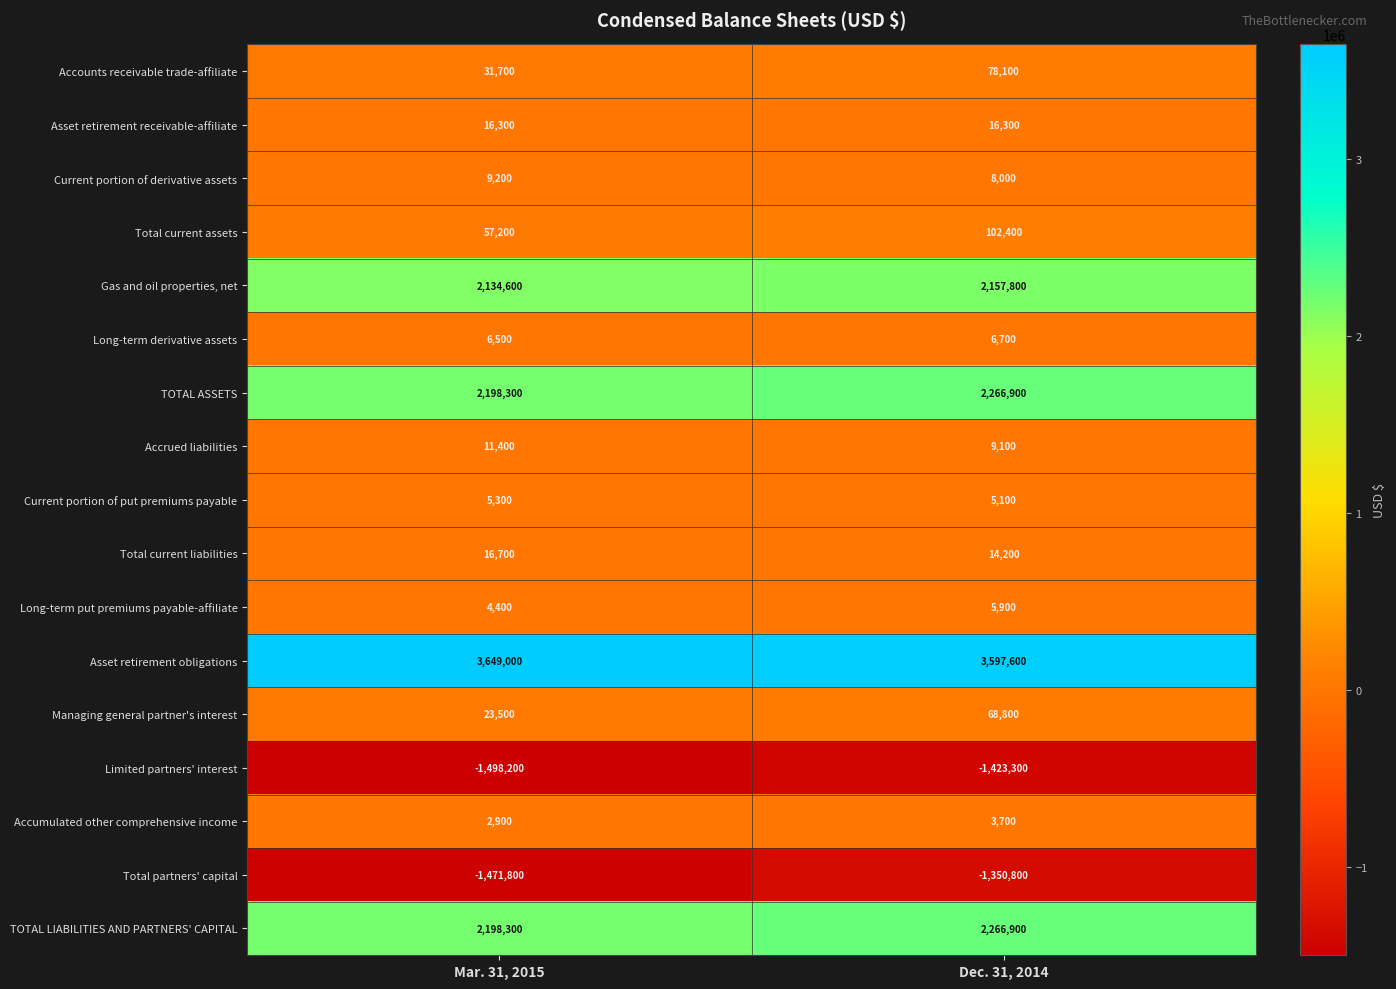

What is the difference between the Total current assets values at Dec. 31, 2014 and Mar. 31, 2015?

45200